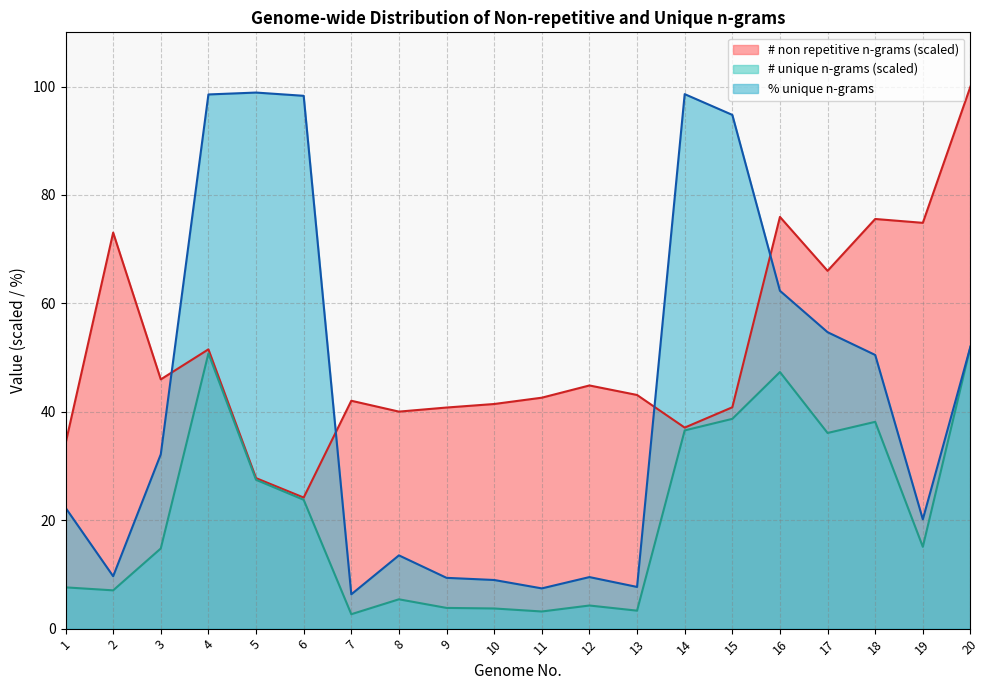

Which label corresponds to the largest value in the chart?

20